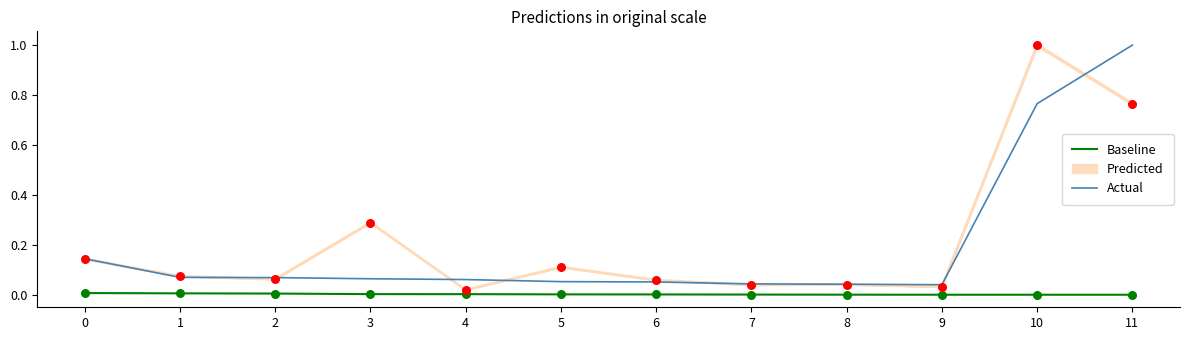

Which series reaches the minimum Y coordinate?

Baseline